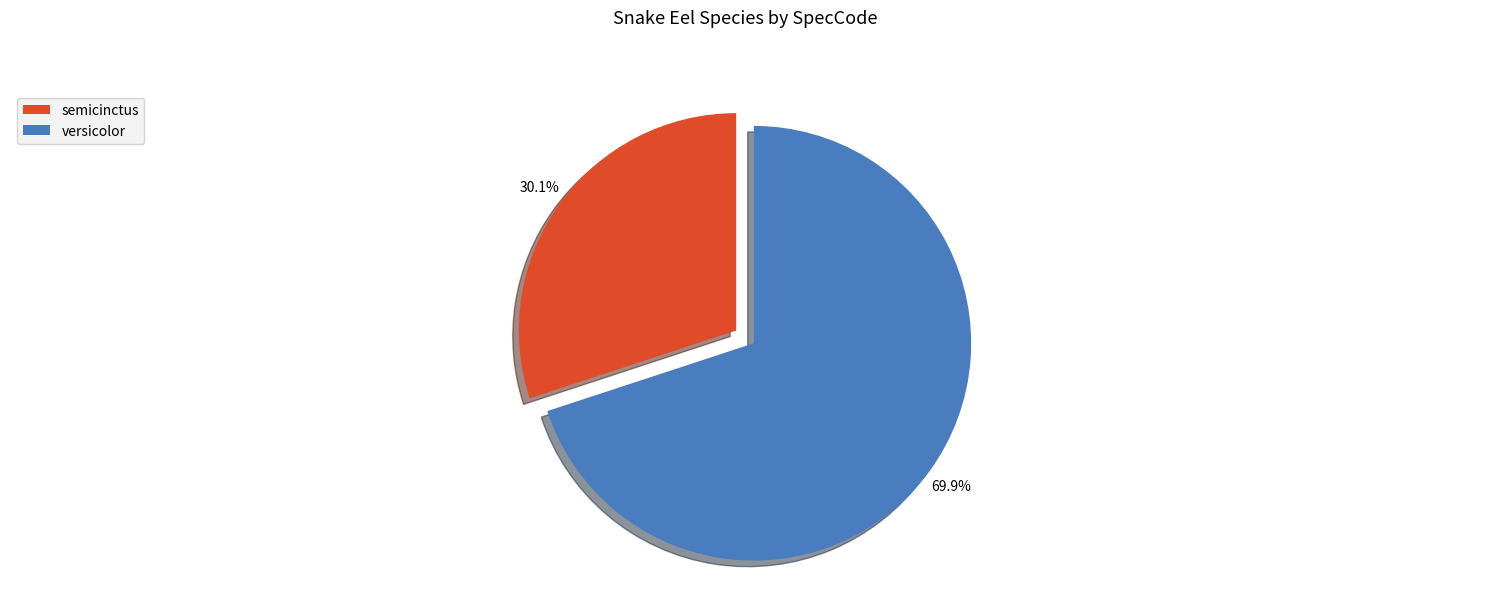

Count the number of slices in the pie.

2